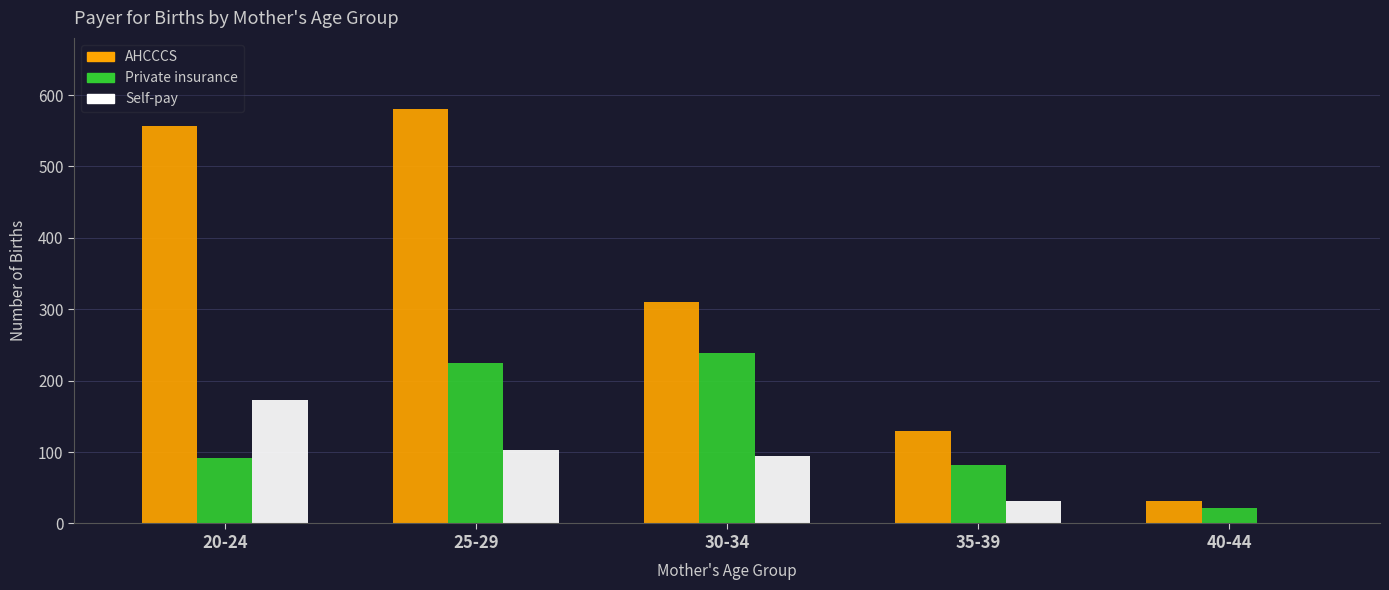

At which label does AHCCCS first exceed 310?

20-24